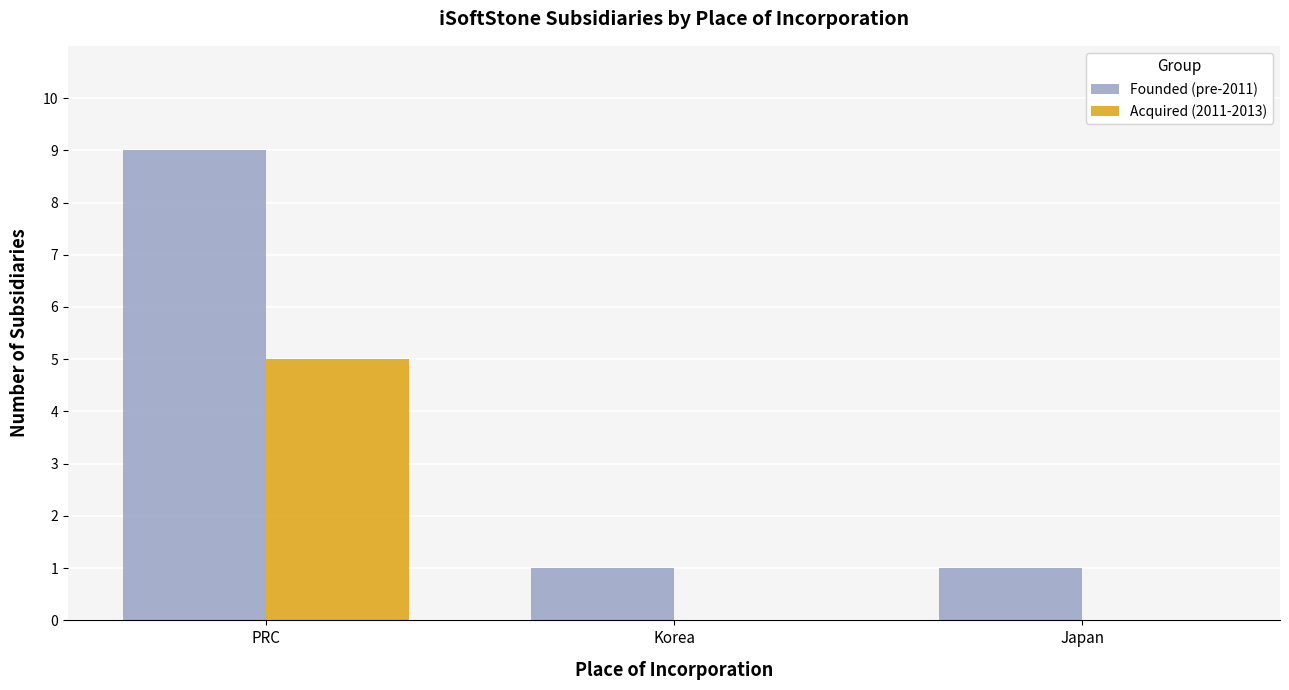

Reading left to right, transcribe all the data shown in this chart.

Founded (pre-2011): PRC=9	Korea=1	Japan=1
Acquired (2011-2013): PRC=5	Korea=0	Japan=0